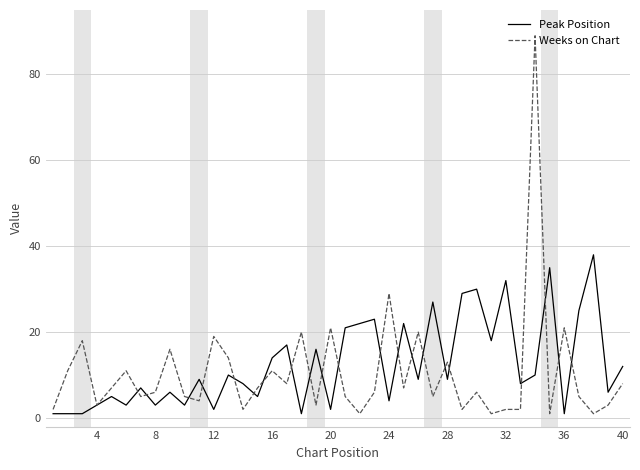

What is the maximum value shown in the chart?

89